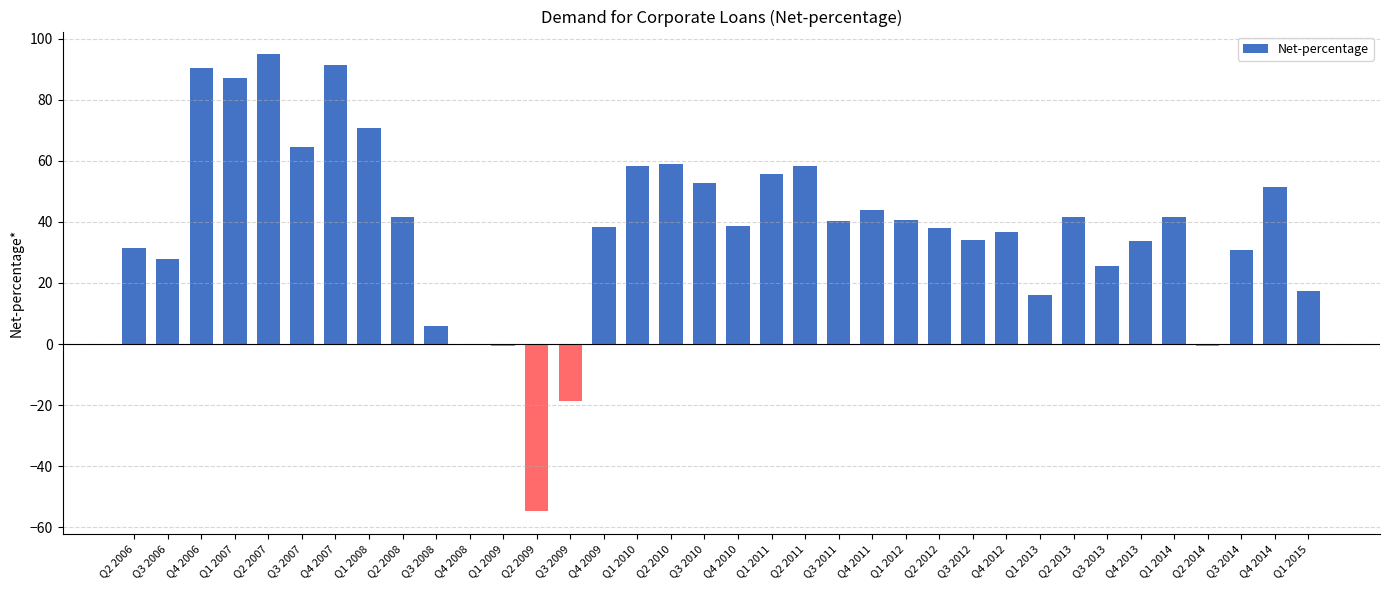

What is the sum of the values at Q1 2013 and Q2 2008?

57.6